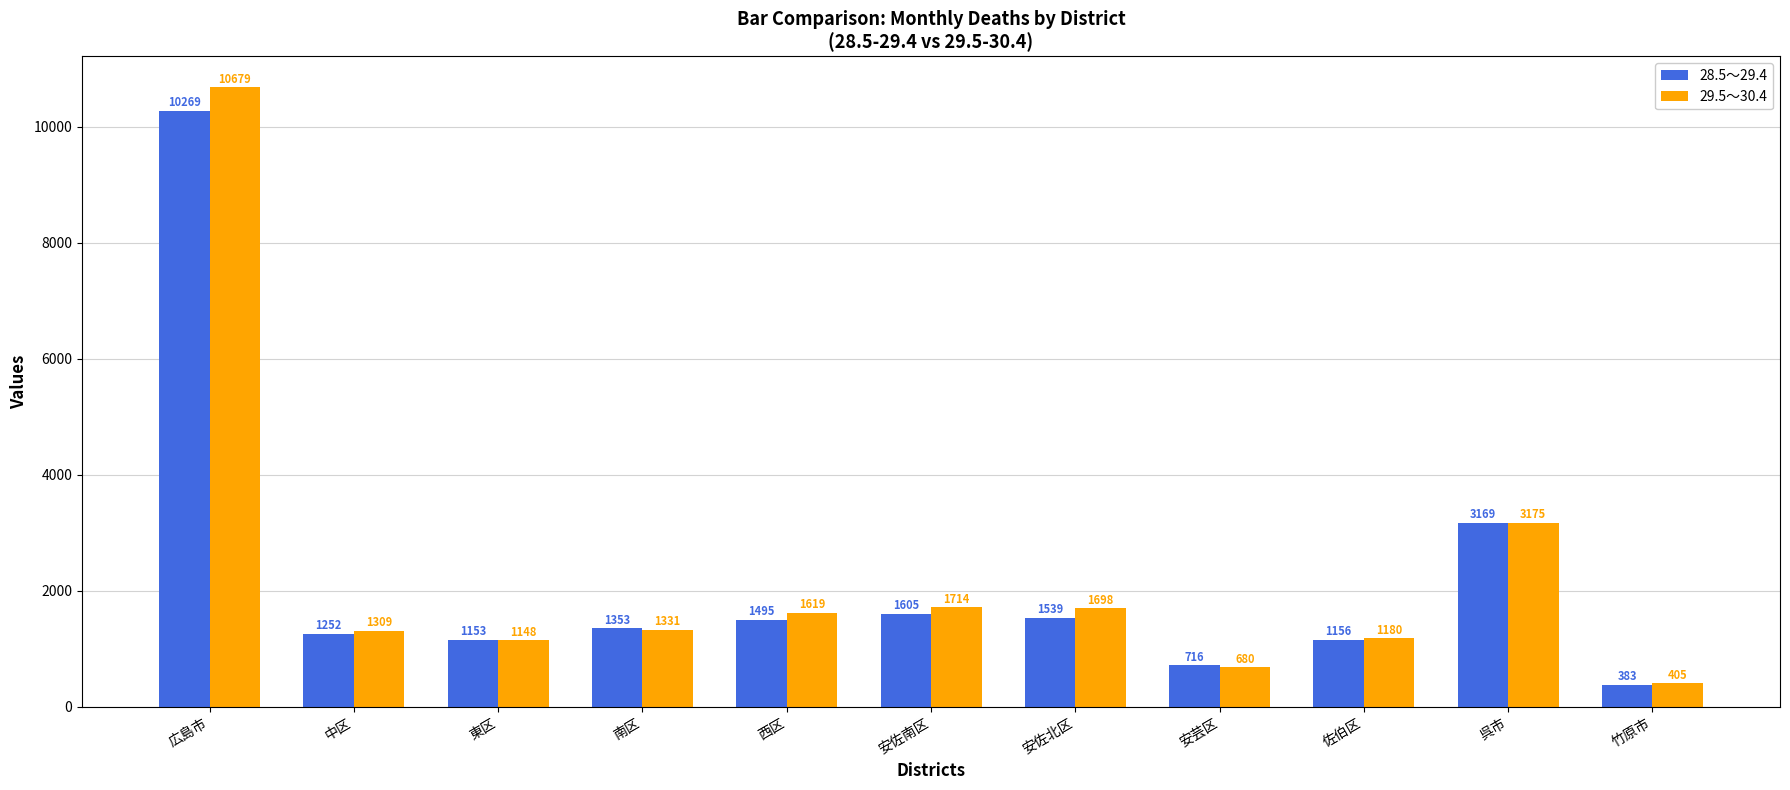

At 安佐南区, list the series in order from largest to smallest.

29.5～30.4, 28.5～29.4